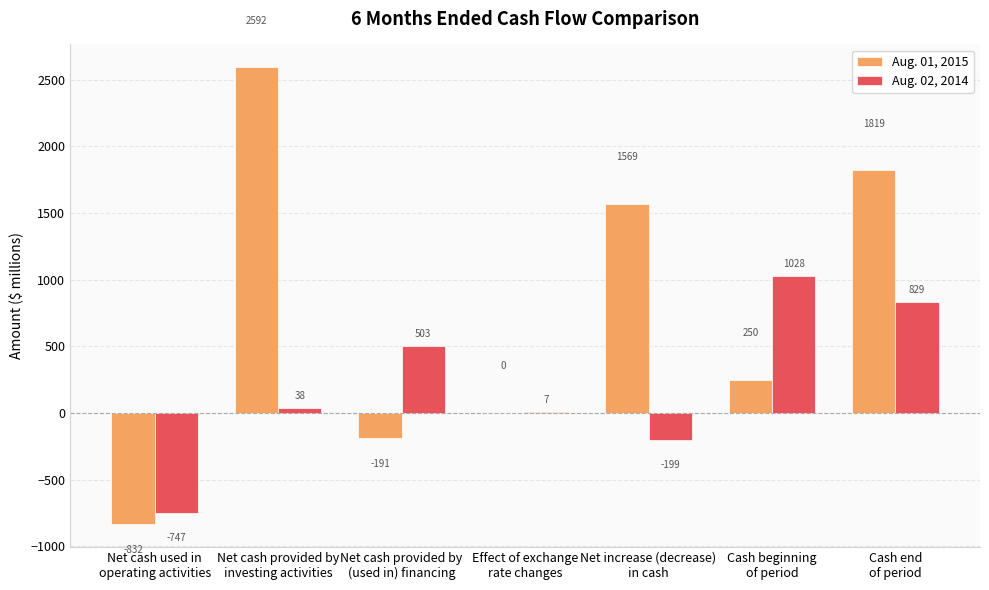

How many Aug. 02, 2014 values are between -199 and 829?

5